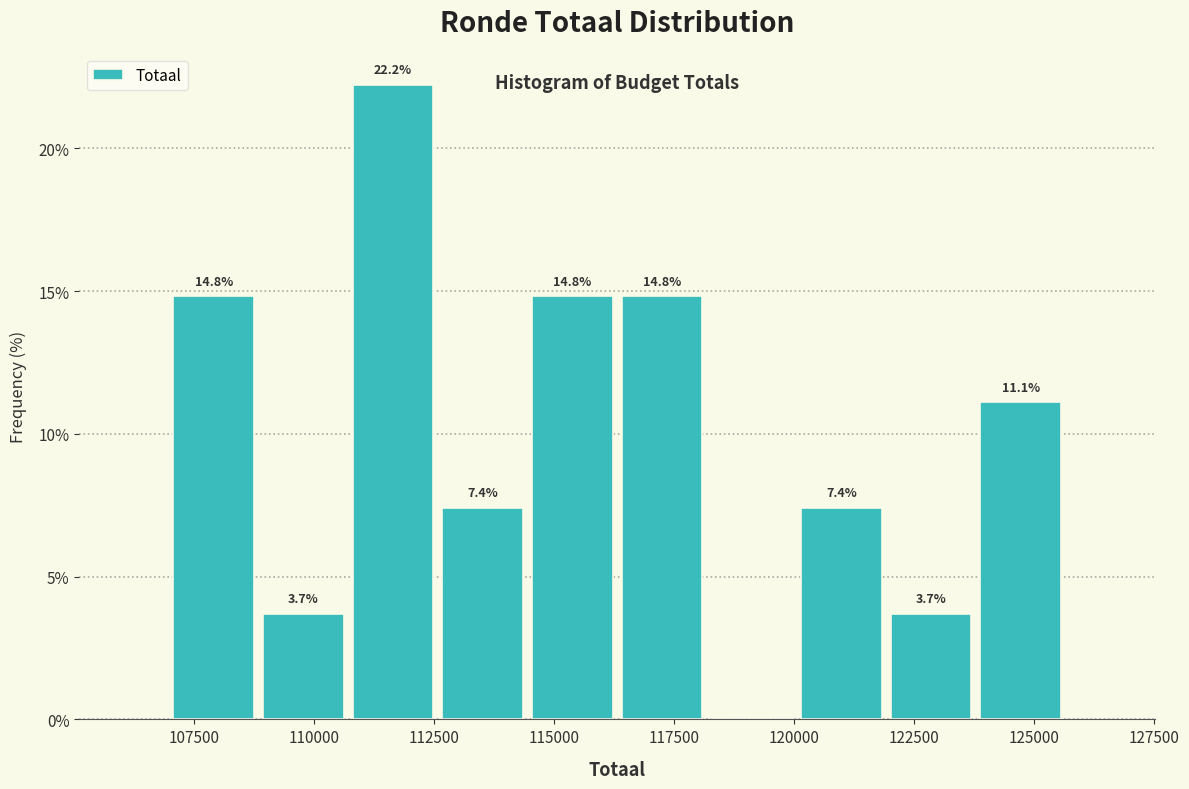

Around what value on the x-axis is the tallest bar? Give the approximate position of its centre, as read against the axis.

111500